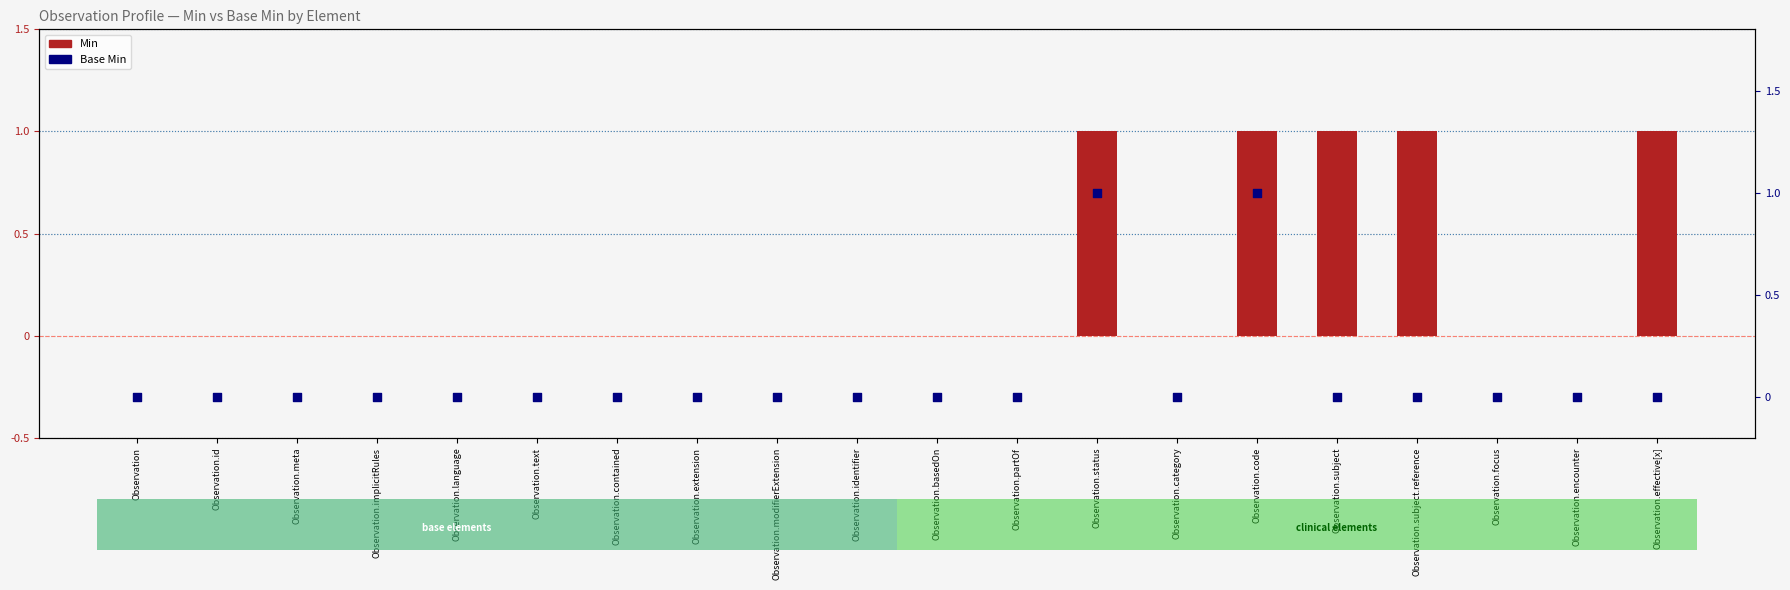

Which series has the widest spread of Y values?

Min